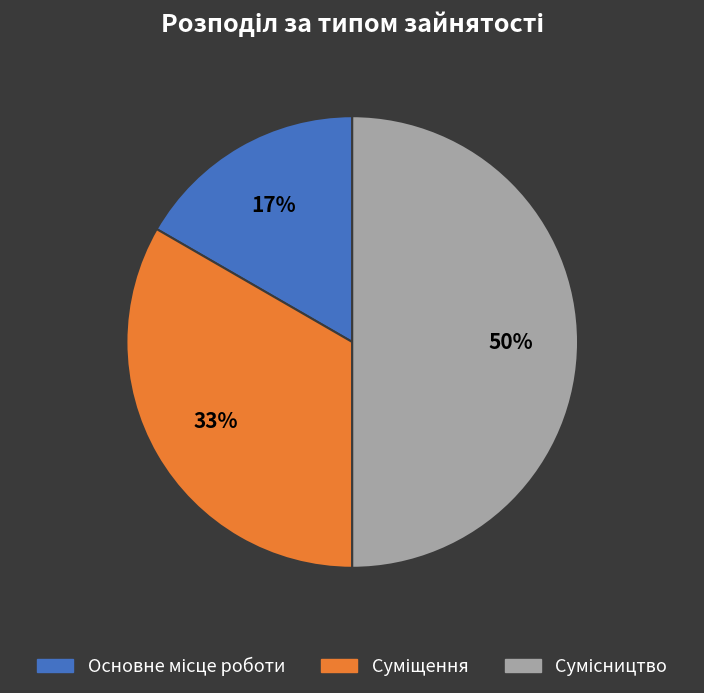

To the nearest percent, what is the difference between the largest and smallest slice percentages?

33%